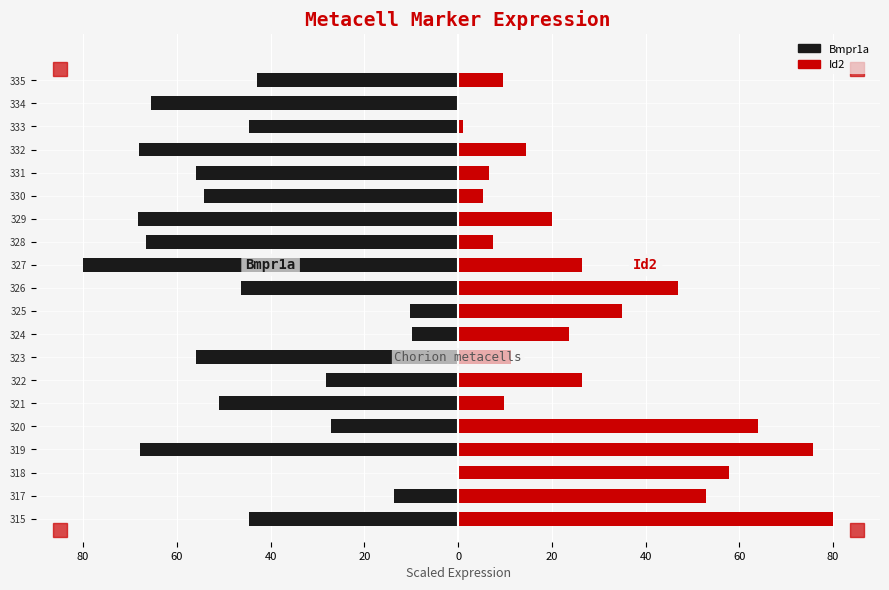

How many data points in Id2 are above 23?

10